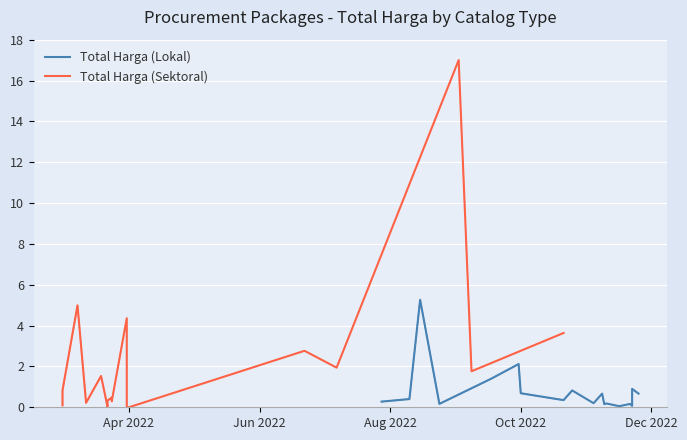

Is the value of Total Harga (Lokal) at 7 greater than the value of Total Harga (Sektoral) at 9?

Yes